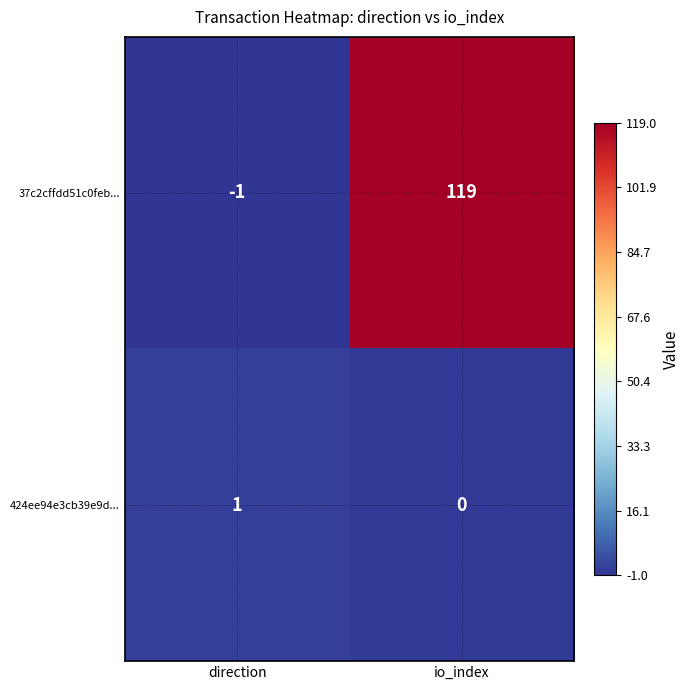

At which category is the sum across all series the highest?

io_index